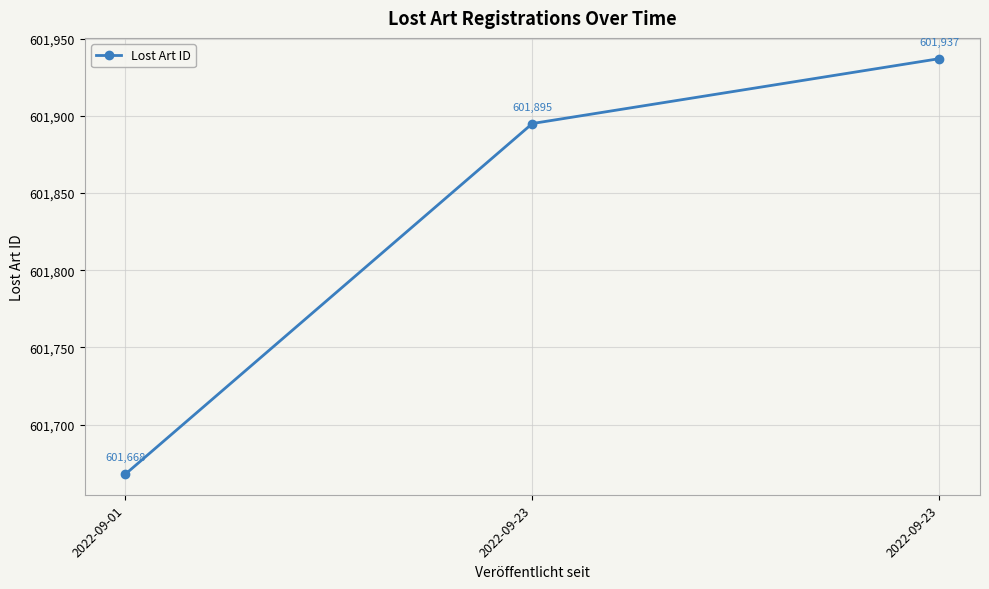

Rank the categories by value from lowest to highest.

2022-09-01, 2022-09-23, 2022-09-23